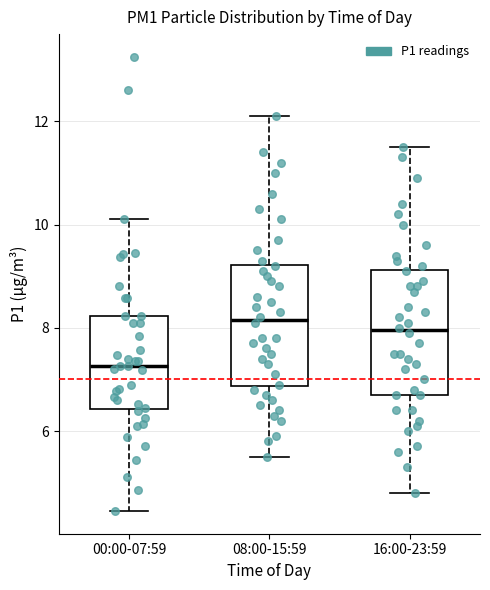

Where does the upper whisker of the box for 16:00-23:59 end on the y-axis? The values are not printed on the chart, so give them approximately, as read against the axis.

11.6